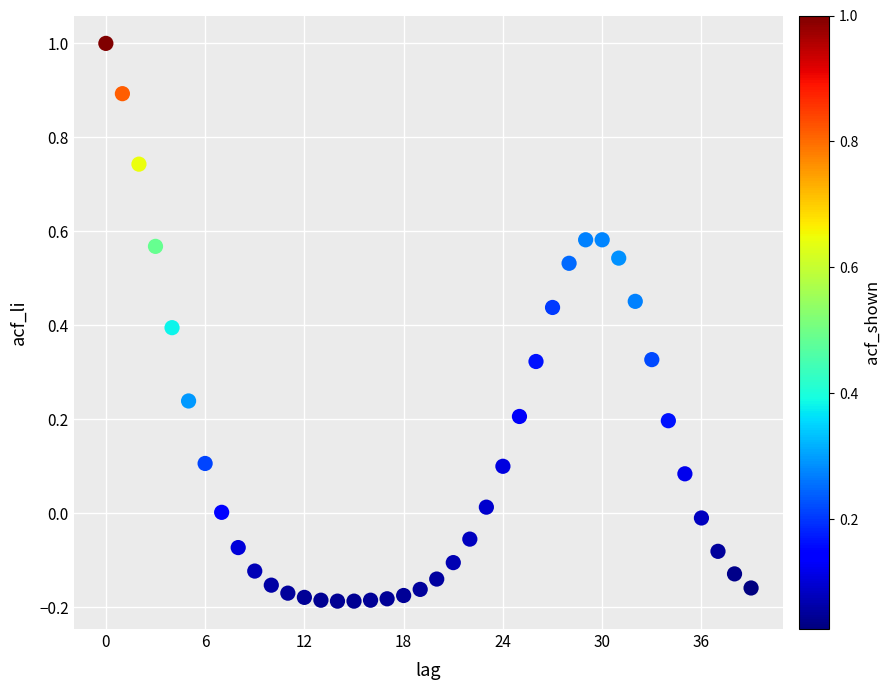

What is the range of Y values (max minus min)?

1.2